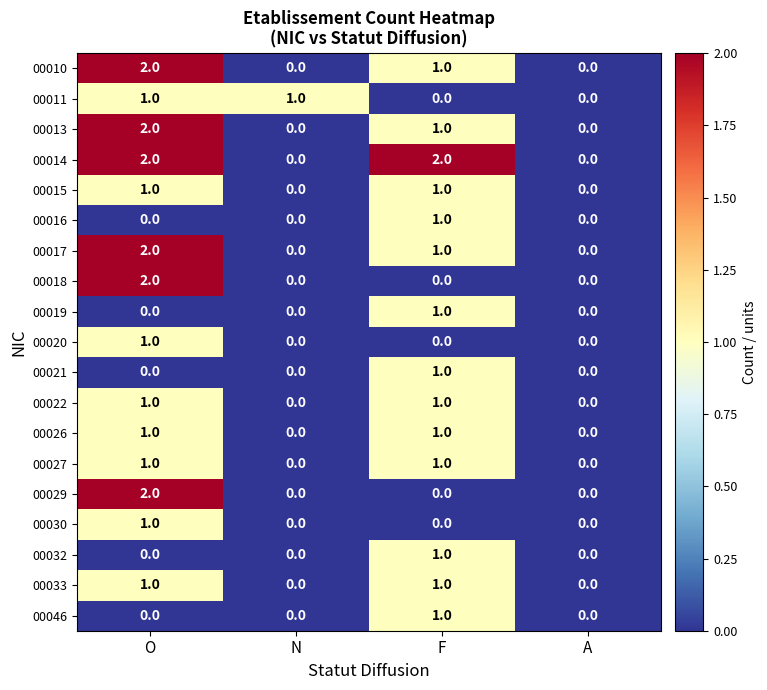

The value of 00013 at A is 0. True or false?

True